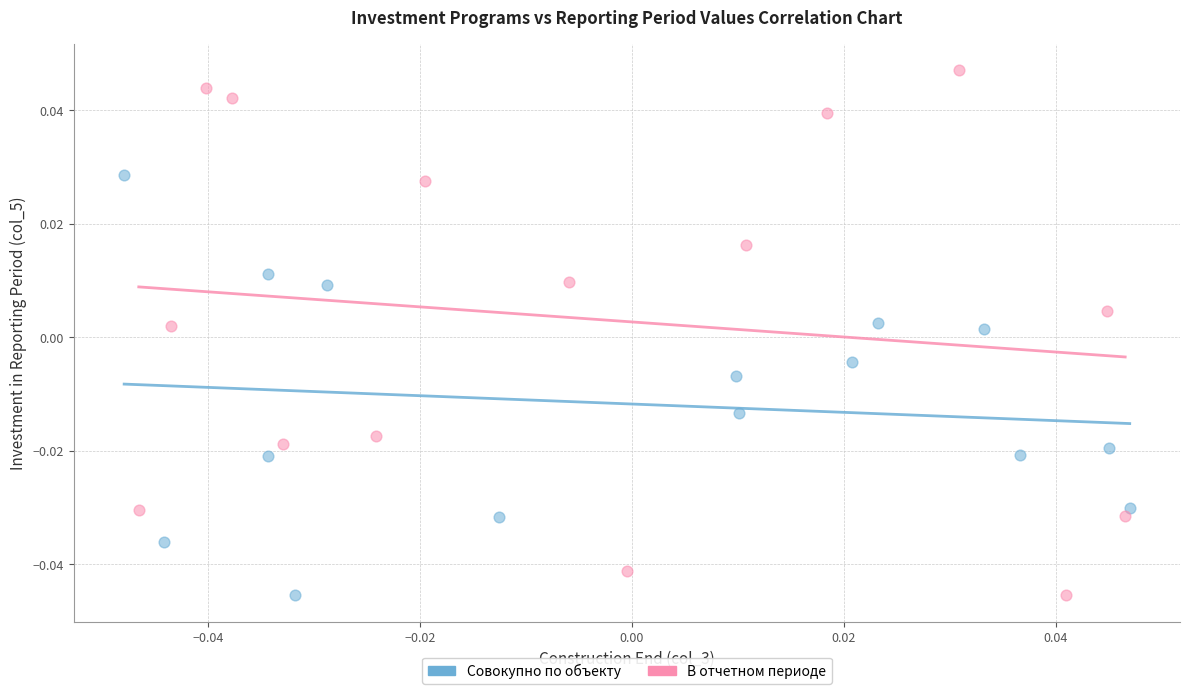

Which series reaches the maximum Y coordinate?

В отчетном периоде